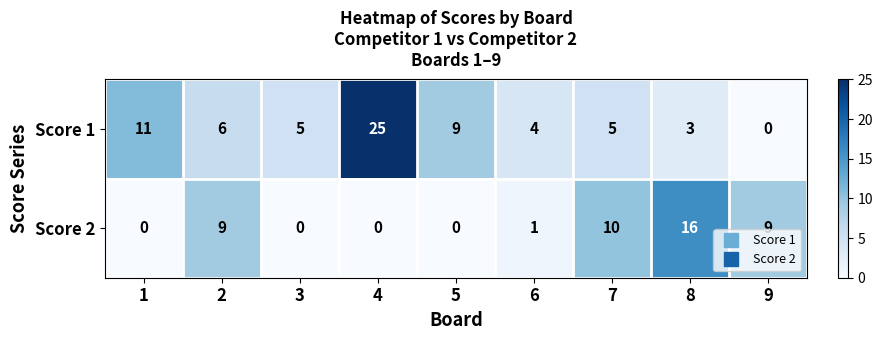

Reading left to right, extract all data points from this chart.

Score 1: 1=11	2=6	3=5	4=25	5=9	6=4	7=5	8=3	9=0
Score 2: 1=0	2=9	3=0	4=0	5=0	6=1	7=10	8=16	9=9